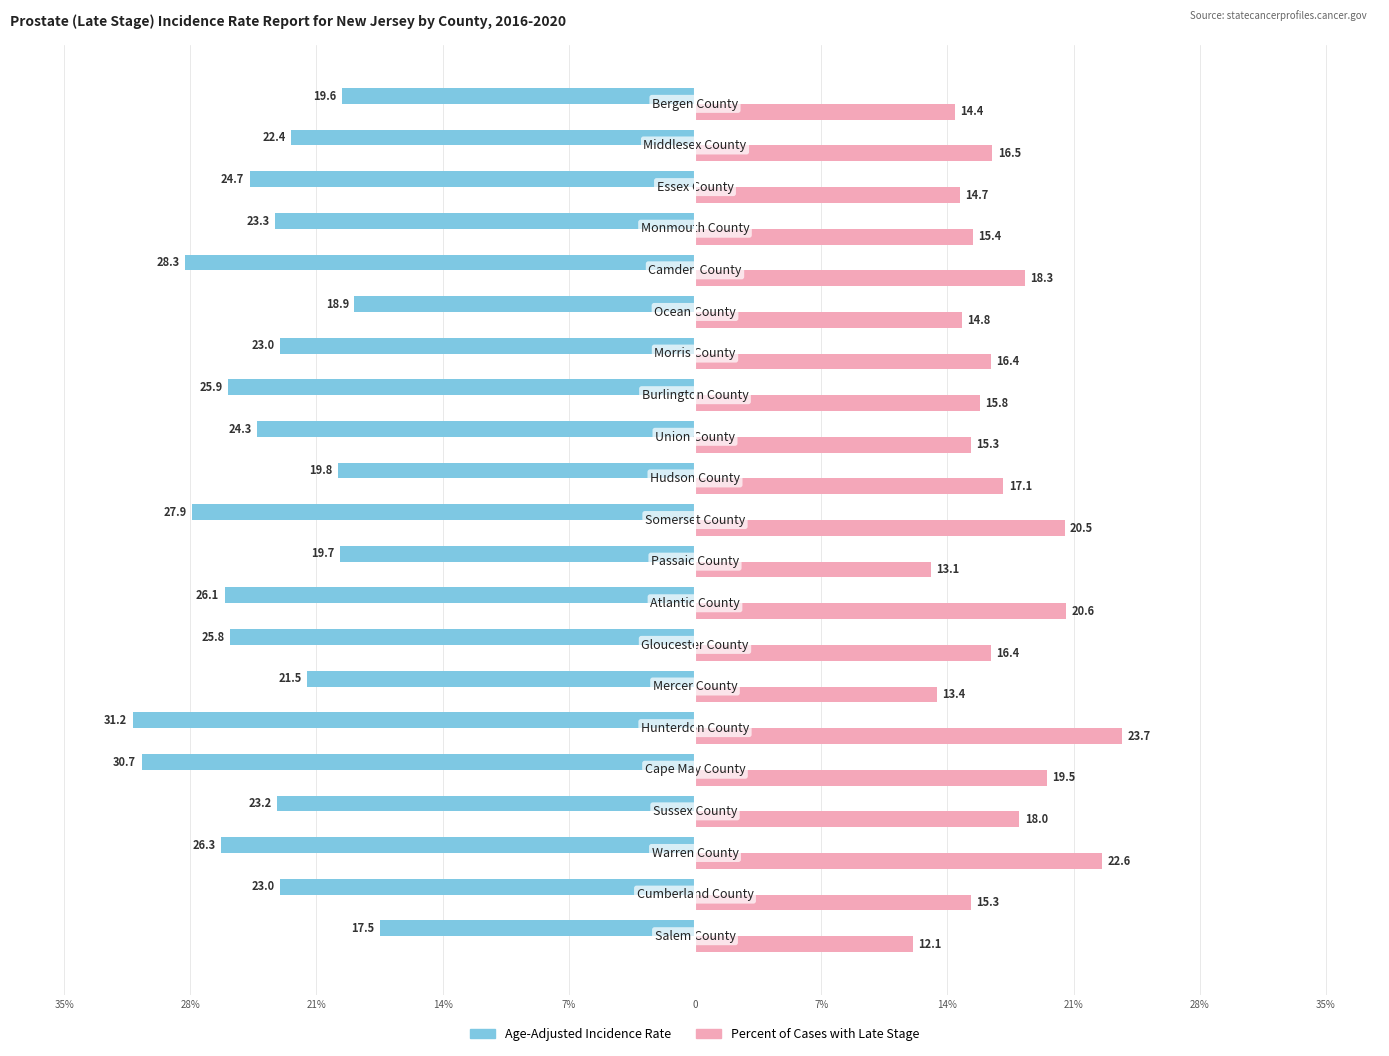

What are all the series names shown in the legend?

Age-Adjusted Incidence Rate, Percent of Cases with Late Stage